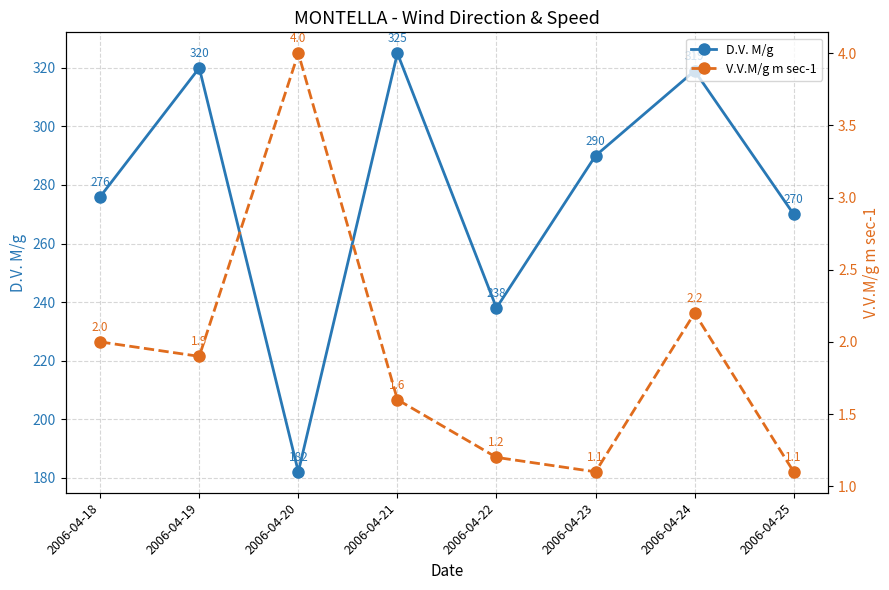

What is the difference between the D.V. M/g values at 2006-04-21 and 2006-04-20?

143